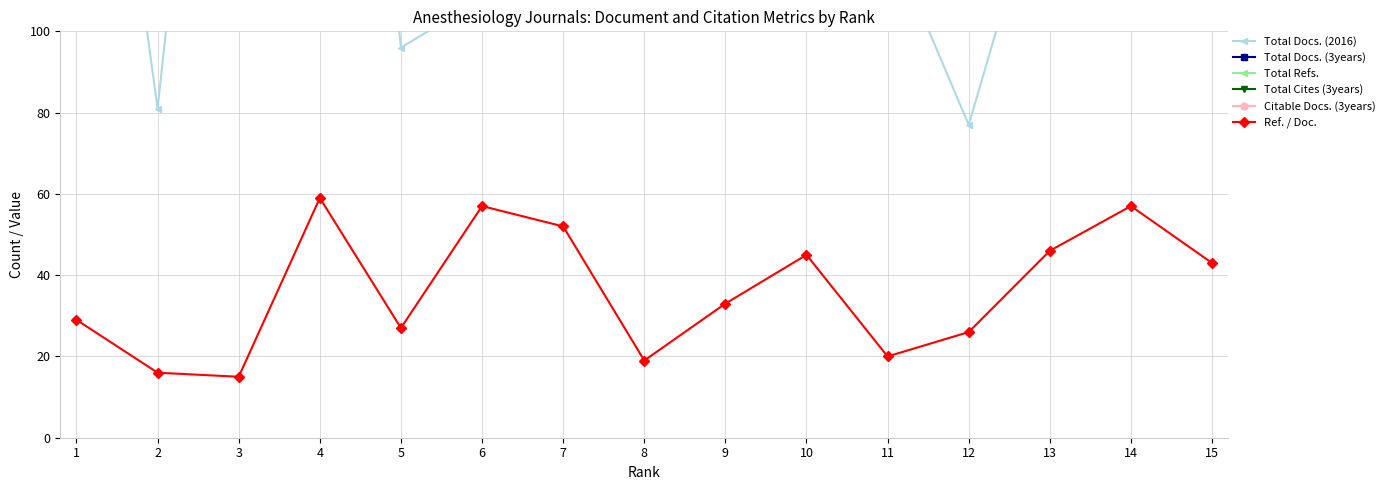

What is the average value of the Total Cites (3years) series?

8273